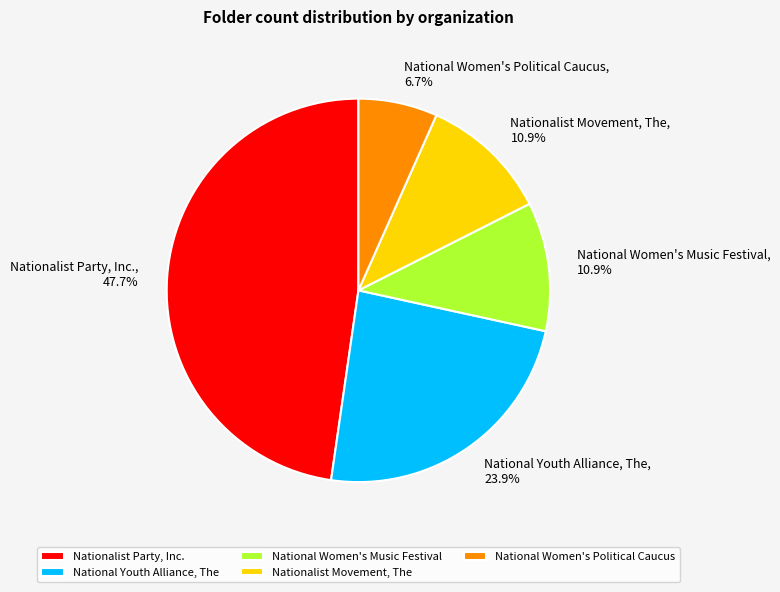

Which has a higher value, Nationalist Movement, The or National Youth Alliance, The?

National Youth Alliance, The